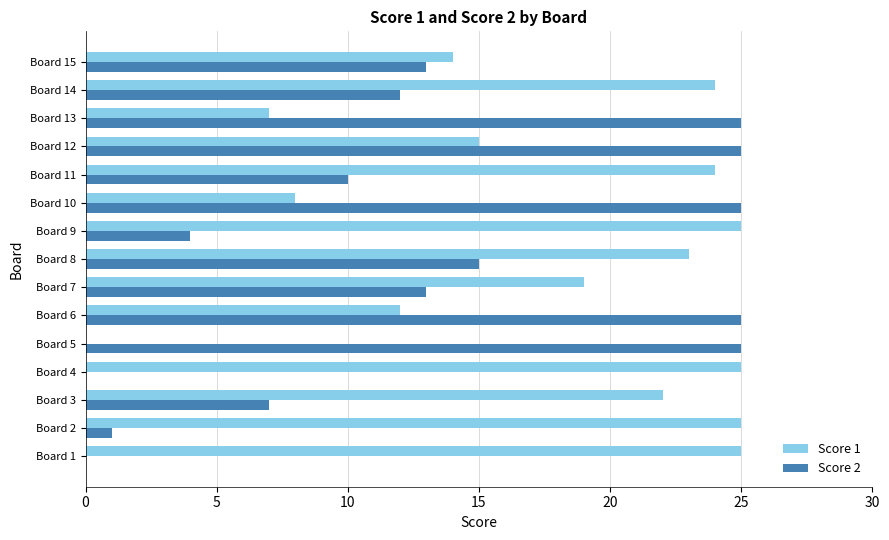

Between Board 1 and Board 7, which series saw the biggest shift?

Score 2